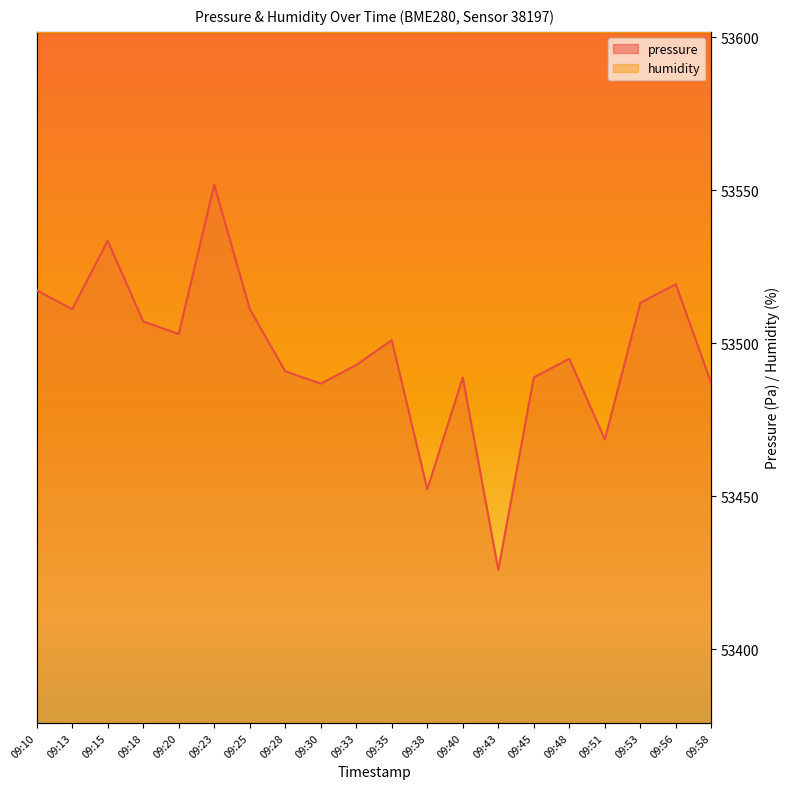

How many data points are above 53500?

10